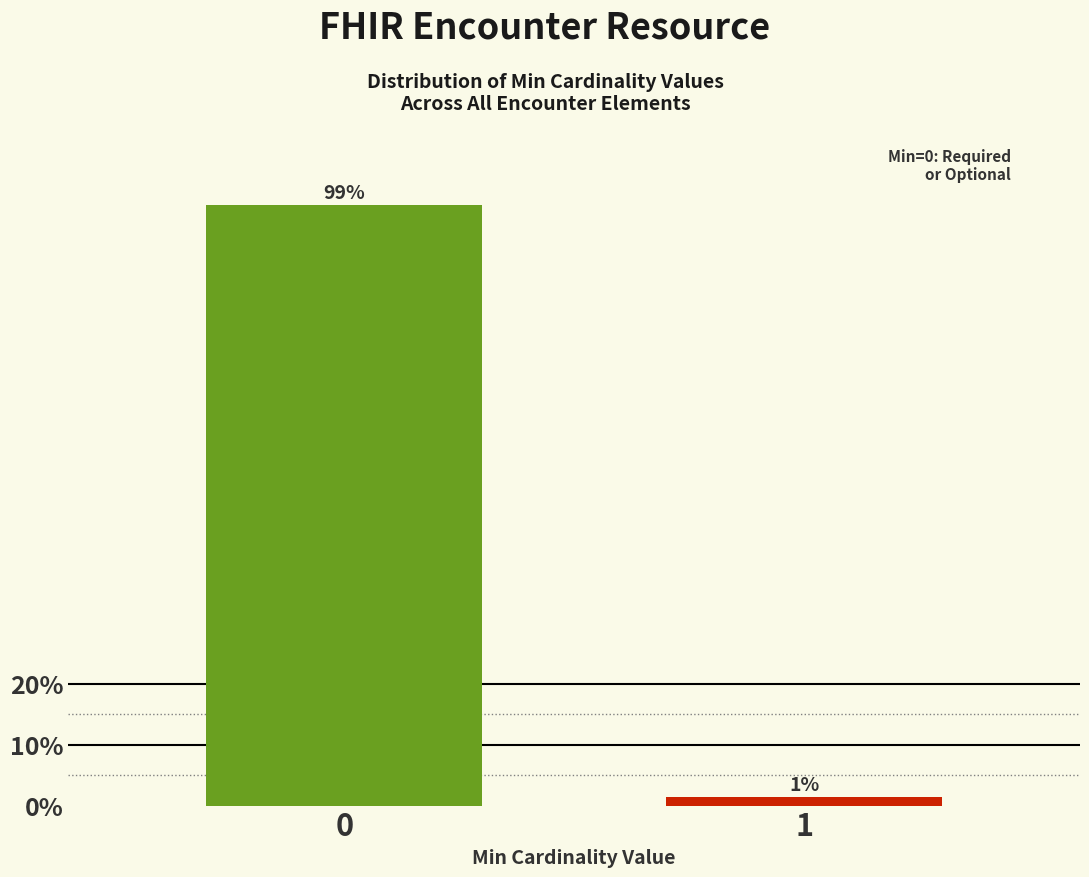

List the labels in order of value, smallest first.

1, 0